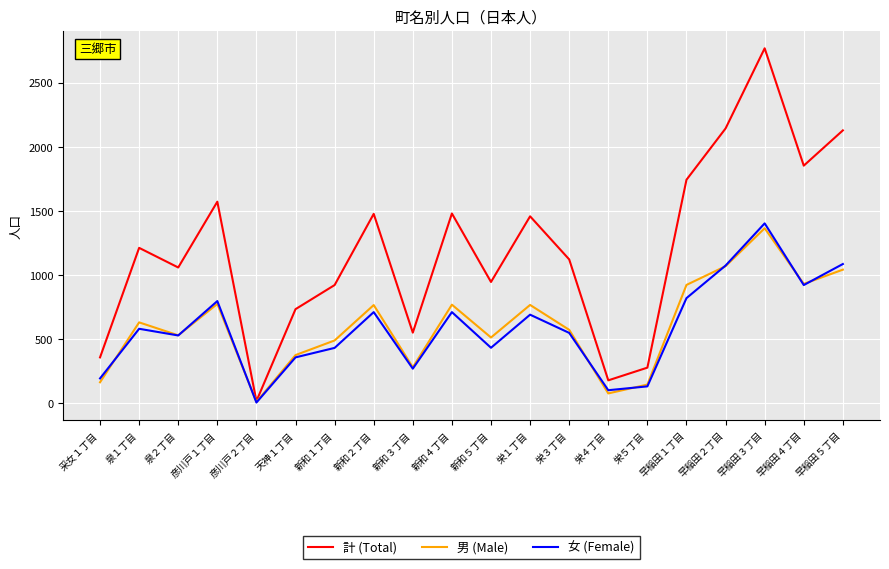

What are all the series names shown in the legend?

計 (Total), 男 (Male), 女 (Female)